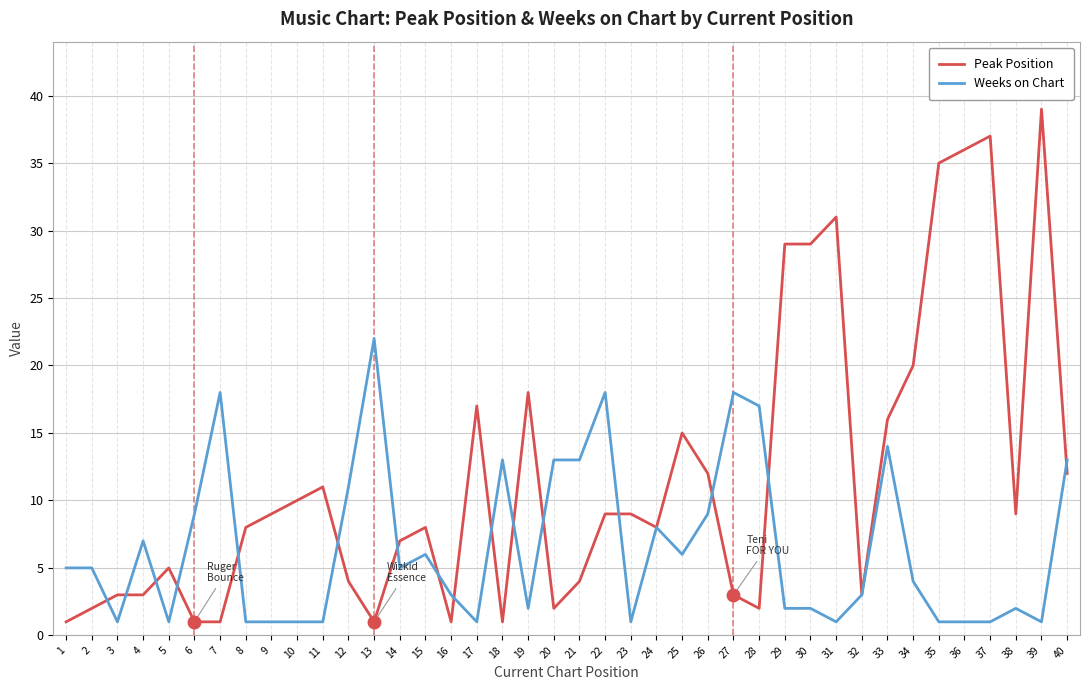

At which label does Weeks on Chart reach its peak?

13